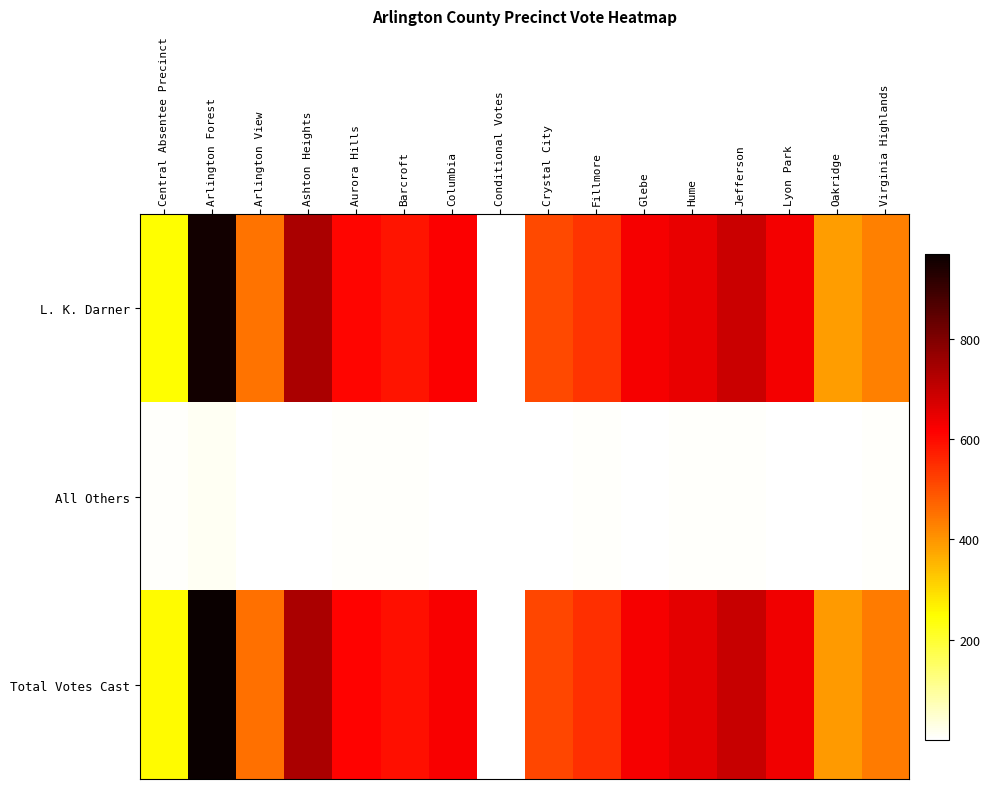

At Jefferson, list the series in order from largest to smallest.

Total Votes Cast, L. K. Darner, All Others